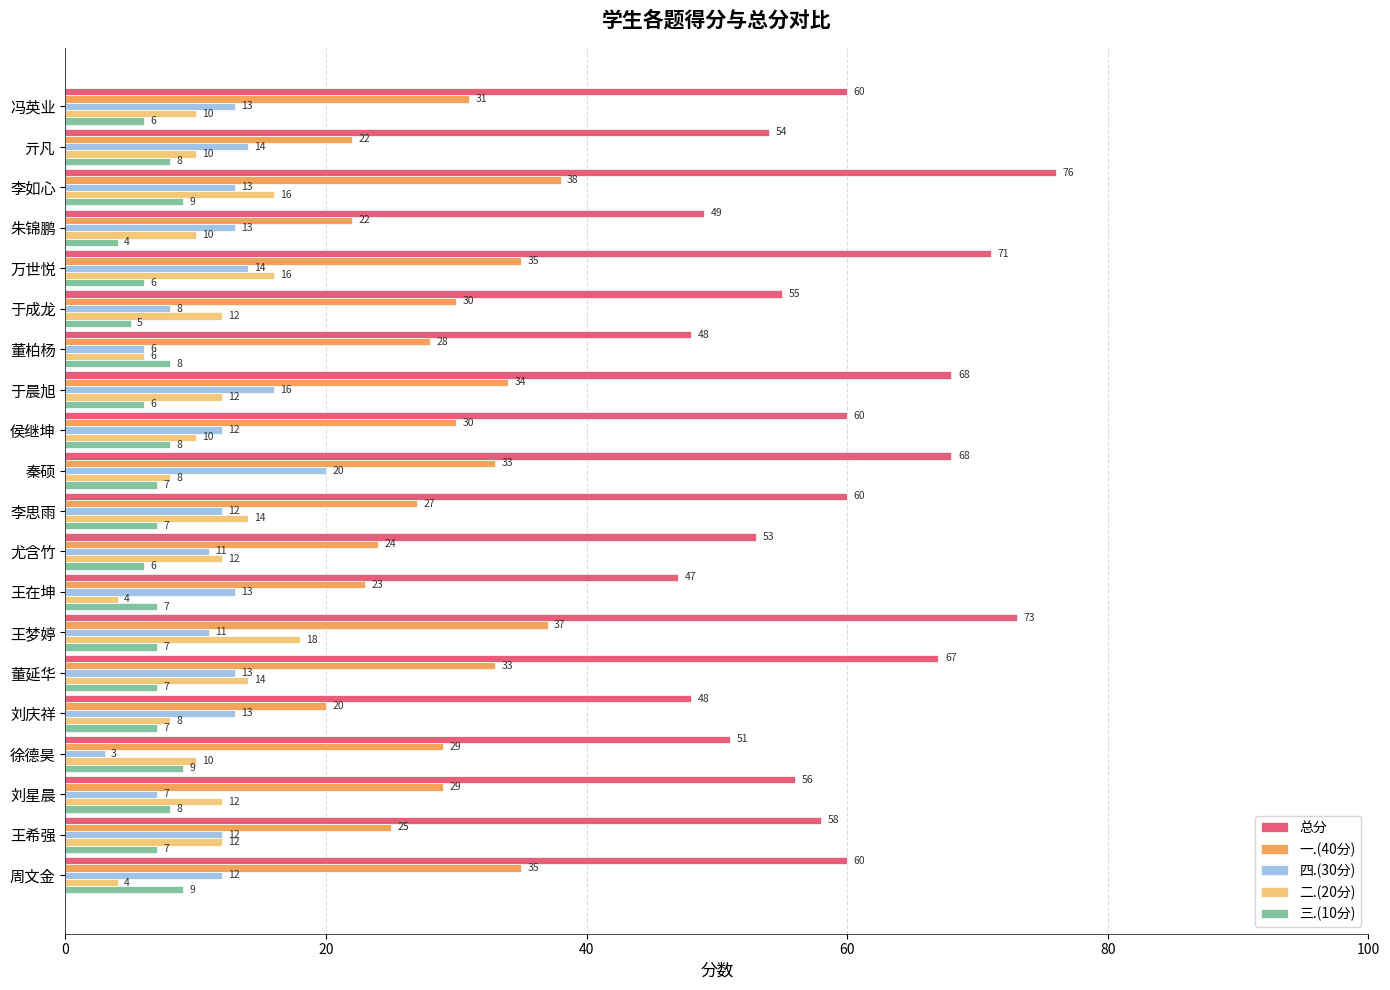

How many 三.(10分) values are between 6 and 8?

15